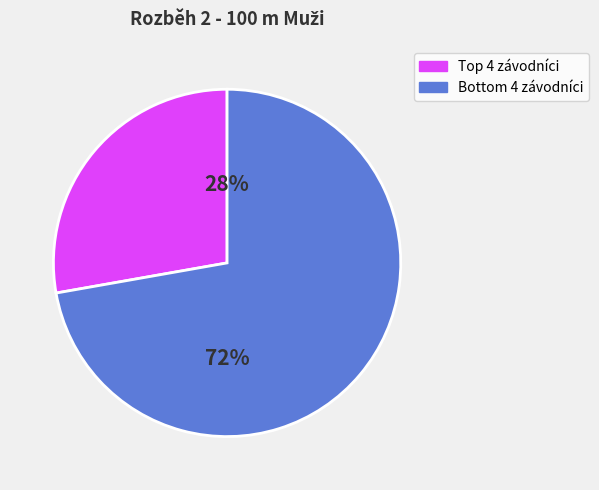

To the nearest percent, what is the difference between the largest and smallest slice percentages?

44%